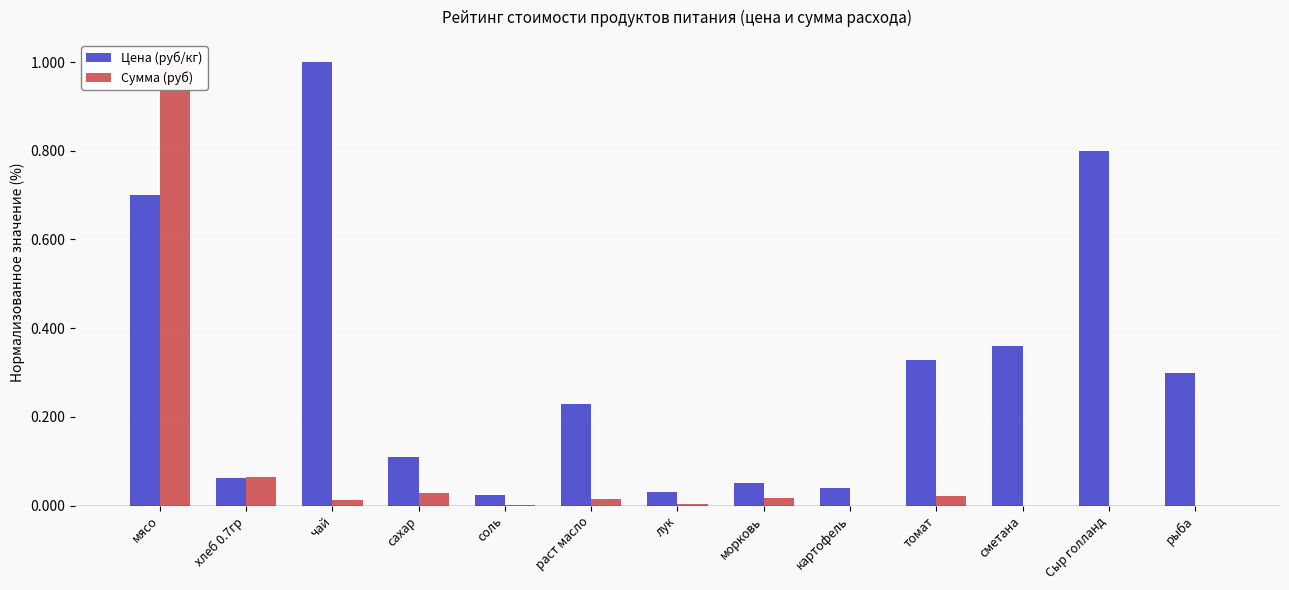

The Цена (руб/кг) series shows 0.5 at томат. True or false?

False